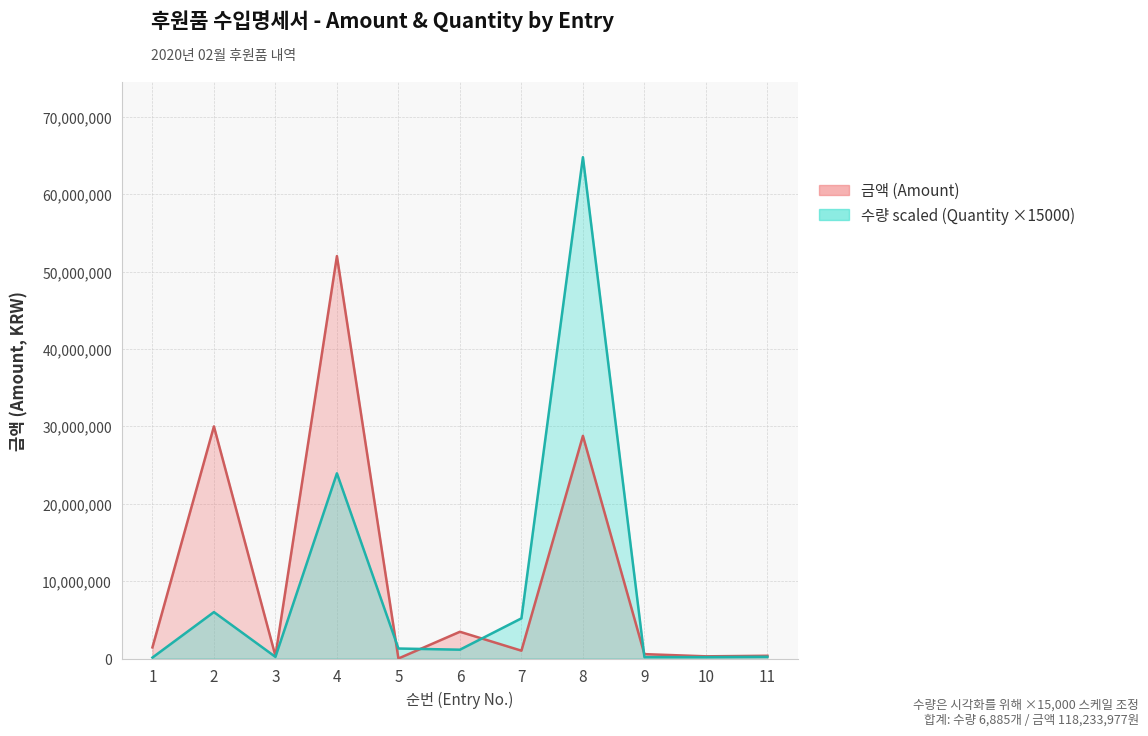

Reading right to left, what are all the values shown in this chart?

금액 (Amount): 353445	282756	565500	28777000	1010700	3456850	86	52017600	334600	30000000	1435440
수량 (Quantity): 225000	180000	180000	64800000	5190000	1140000	1290000	23940000	210000	6000000	120000